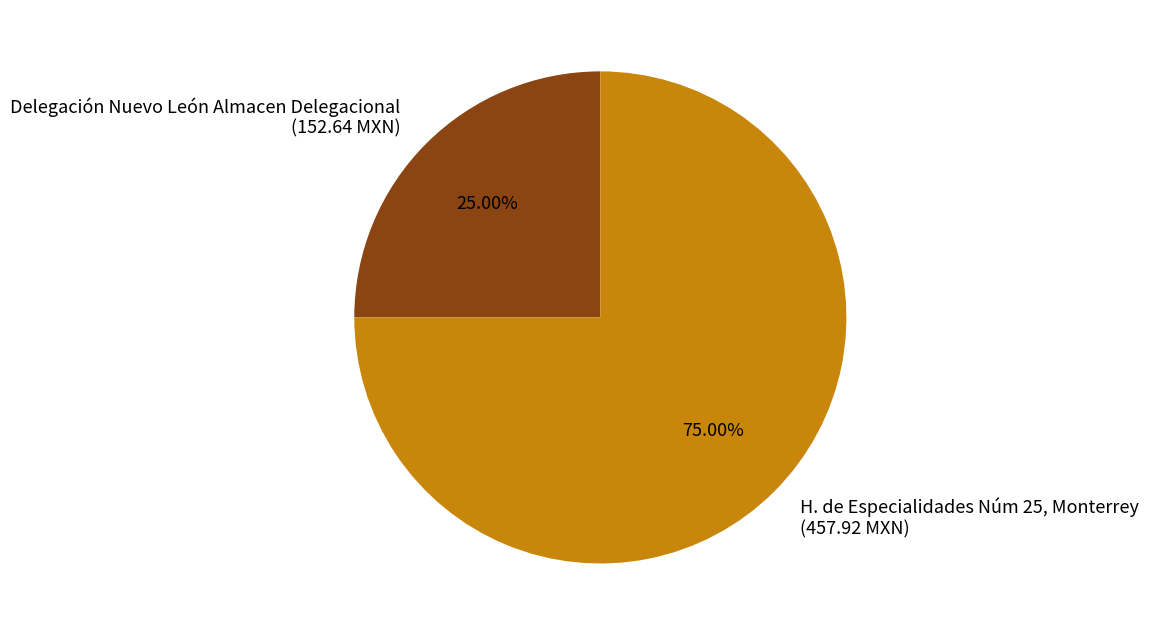

How much of the chart is everything except Delegación Nuevo León Almacen Delegacional?

75.0%